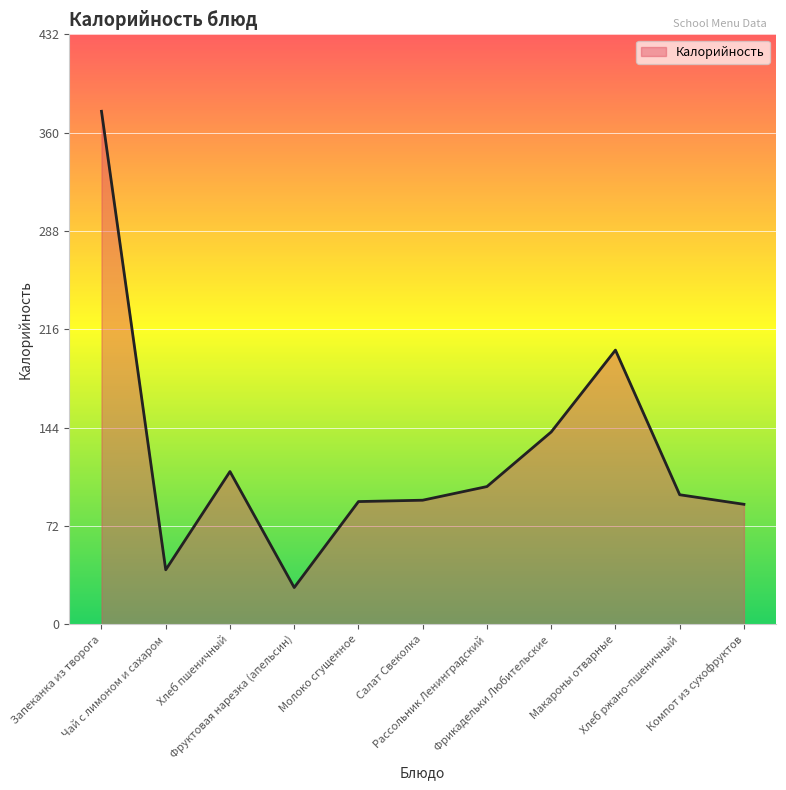

The chart shows a value of 42 at Рассольник Ленинградский. True or false?

False